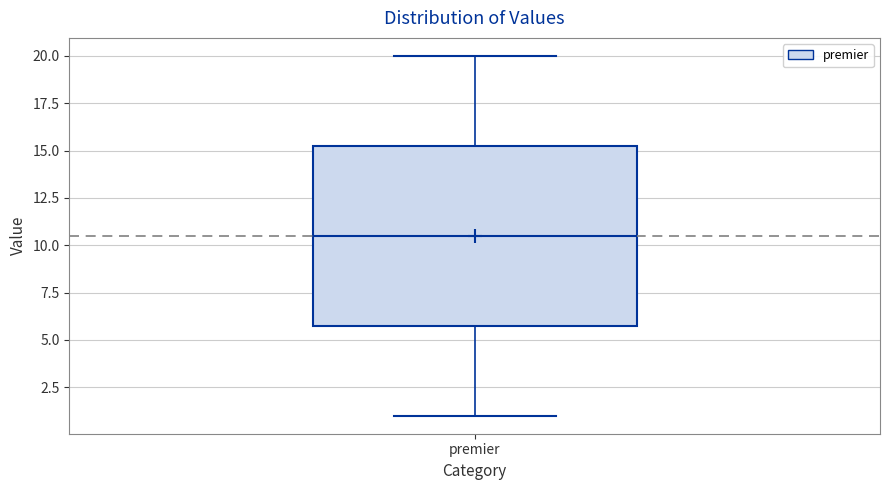

Read this box plot against the y-axis: the position of the median line, the range covered by the box, and the ends of both whiskers. The values are not printed on the chart, so give them approximately, as read against the axis.

median 10.5, box 6.0 to 15.5, whiskers 1.0 to 20.0